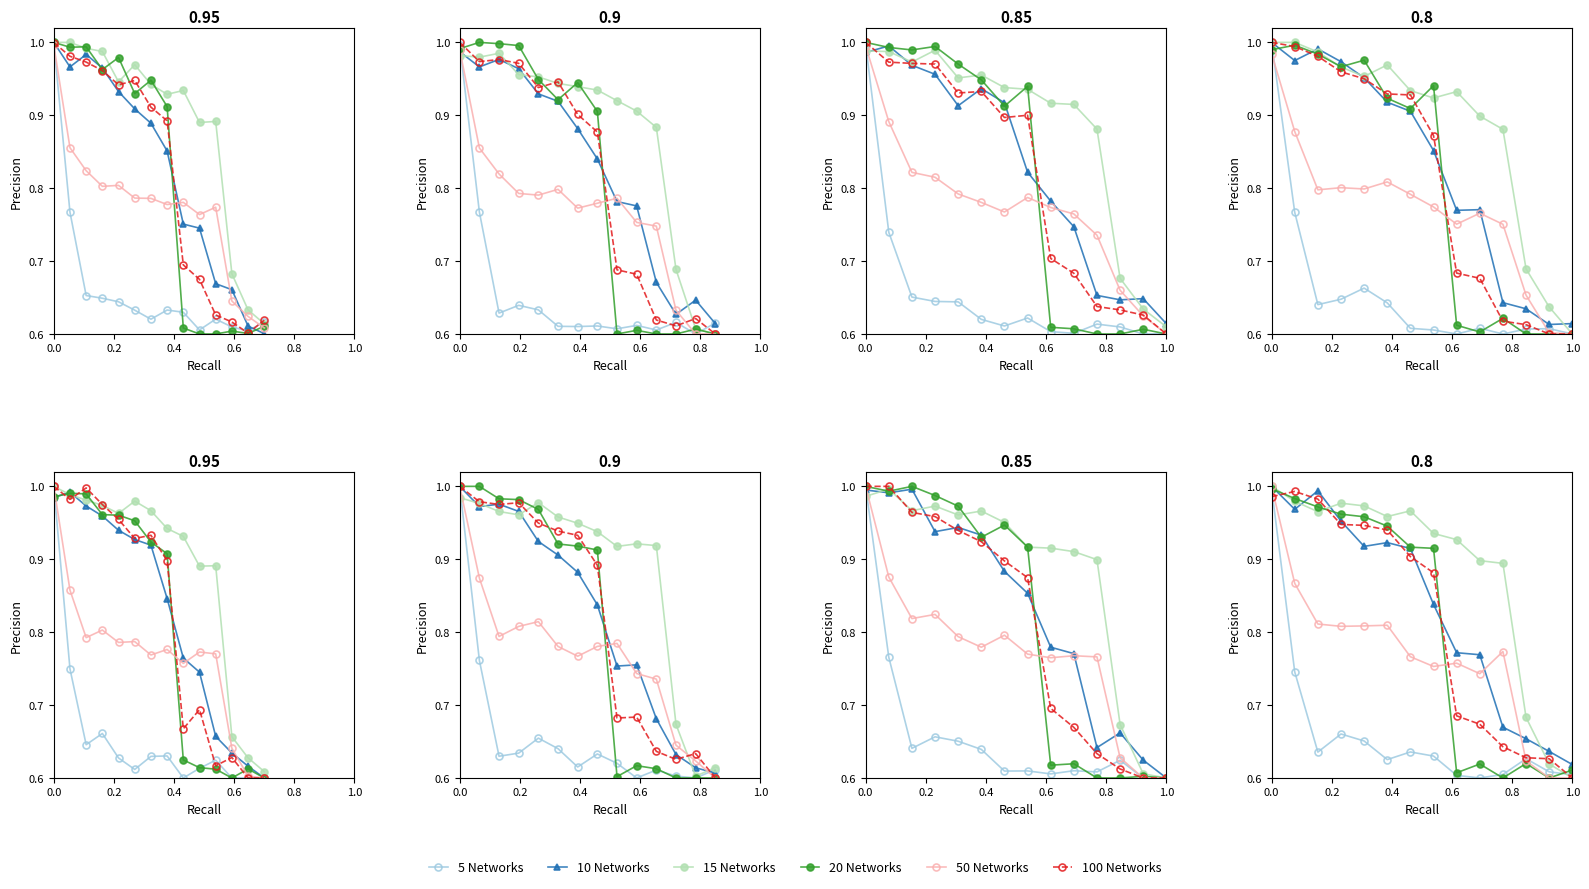

What is the average value of the 10 Networks series?

0.8